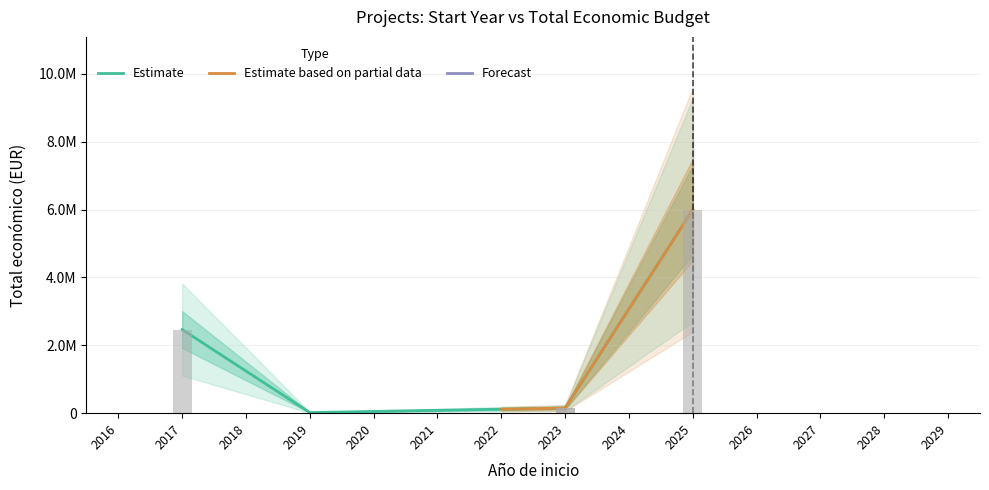

What is the change in value from 2019 to 2023?

+132082.4